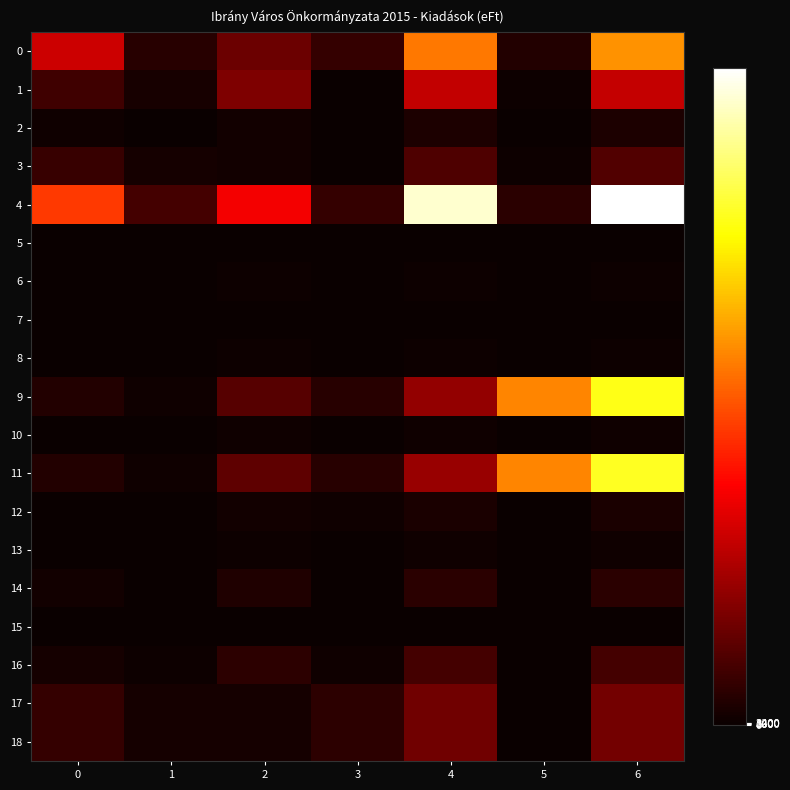

What is the total value across all series at 0?

1088206